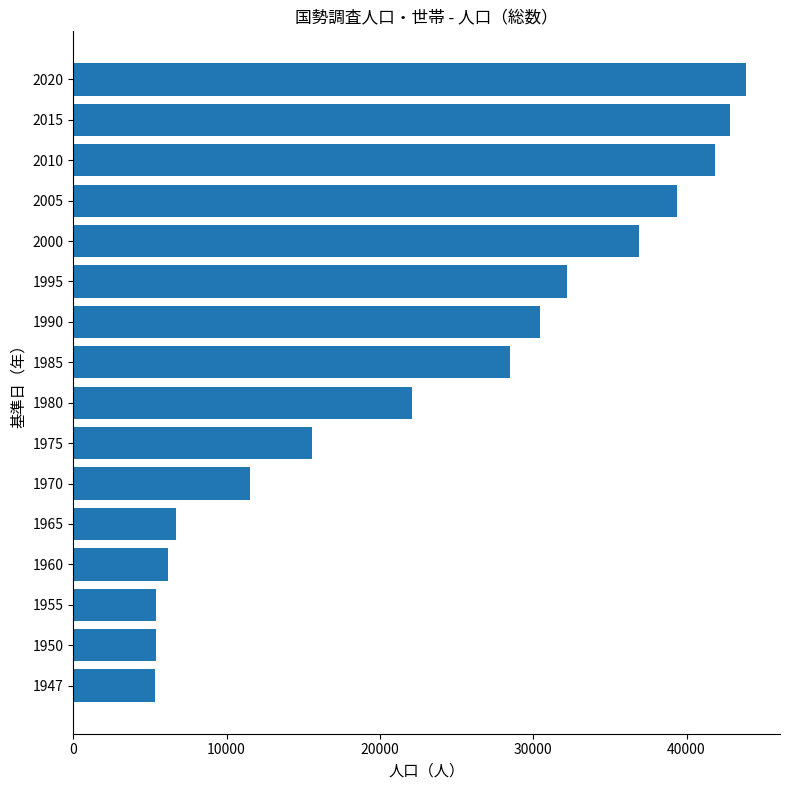

What is the difference between the maximum and second lowest values?

38504